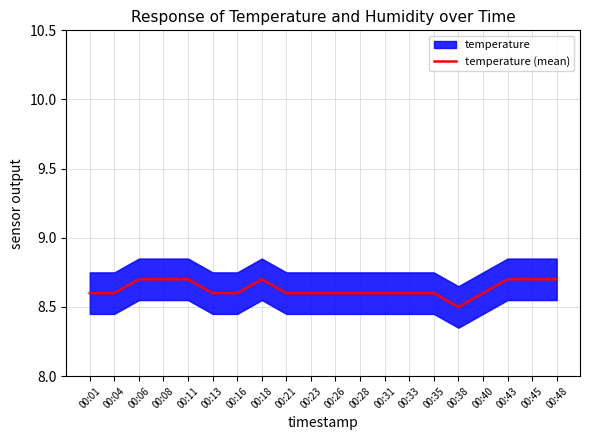

How many data points does each series have?

20